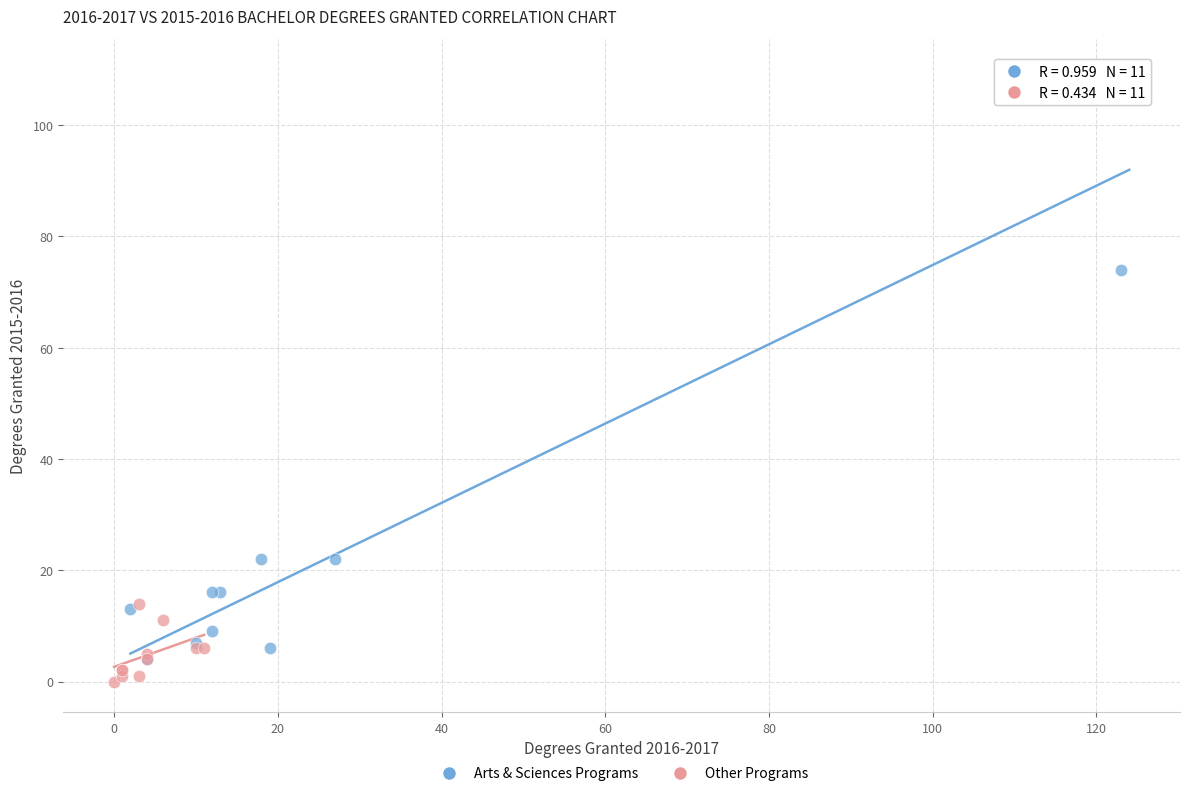

Which series reaches the maximum Y coordinate?

Arts & Sciences Programs